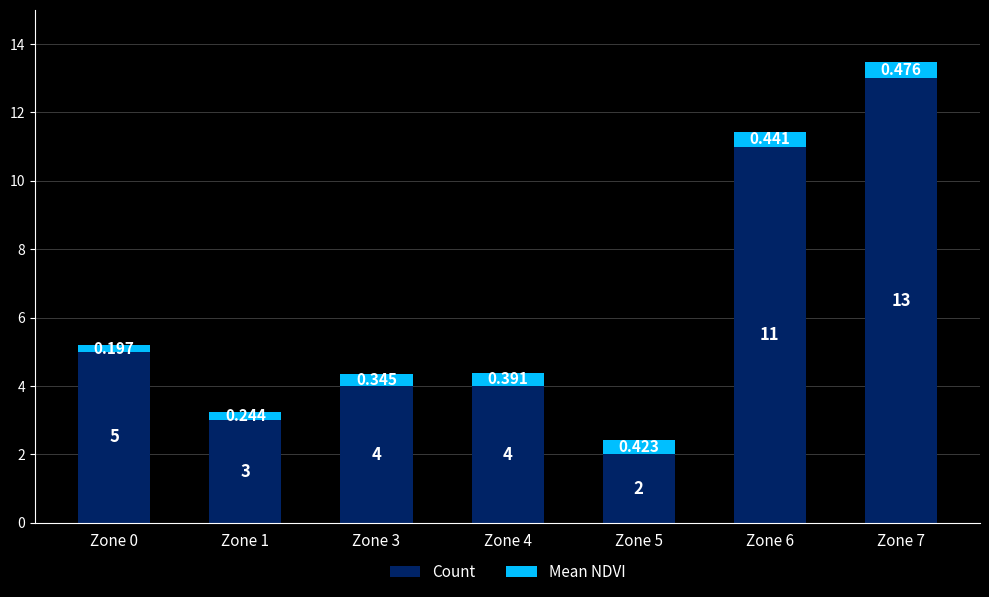

Are the bars grouped side by side (vs. stacked)?

No